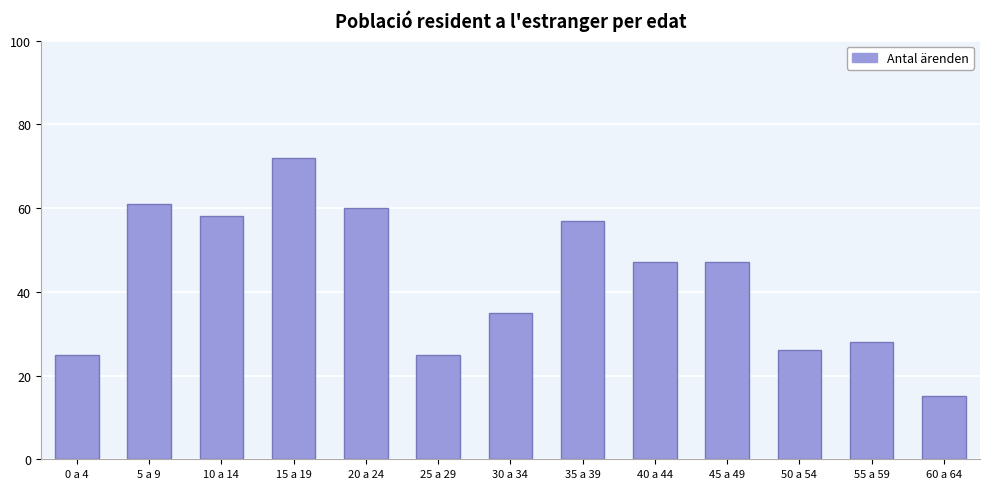

What is the sum of all values?

556